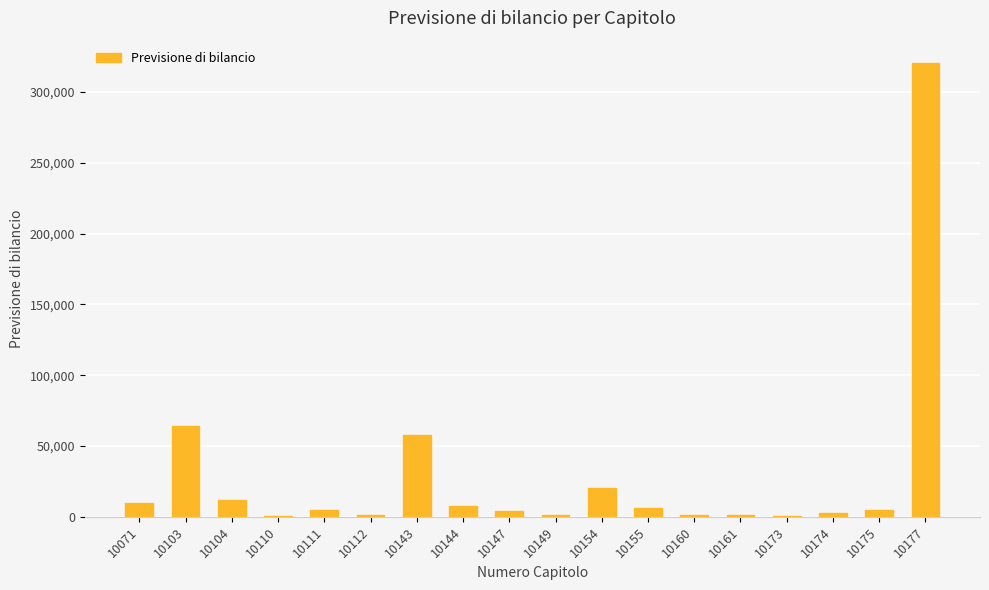

True or false: the data shows 58000.0 at 10143.

True